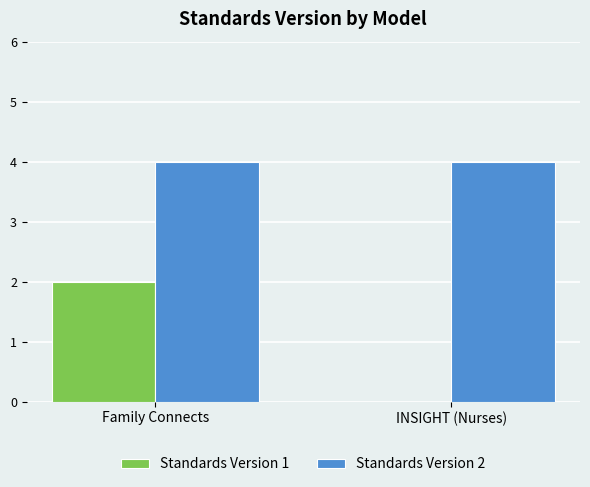

How many series are shown in this chart?

2